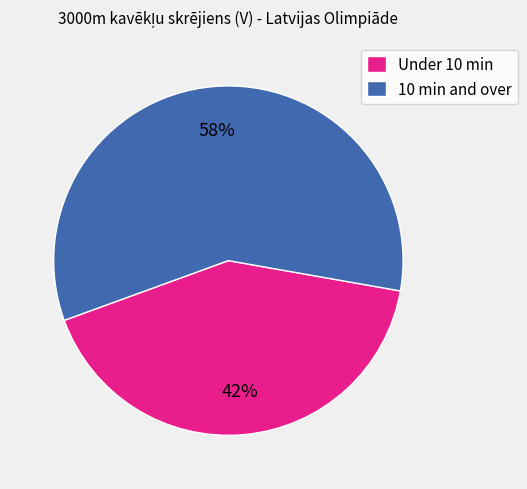

Does Under 10 min account for over 50% of the chart?

No